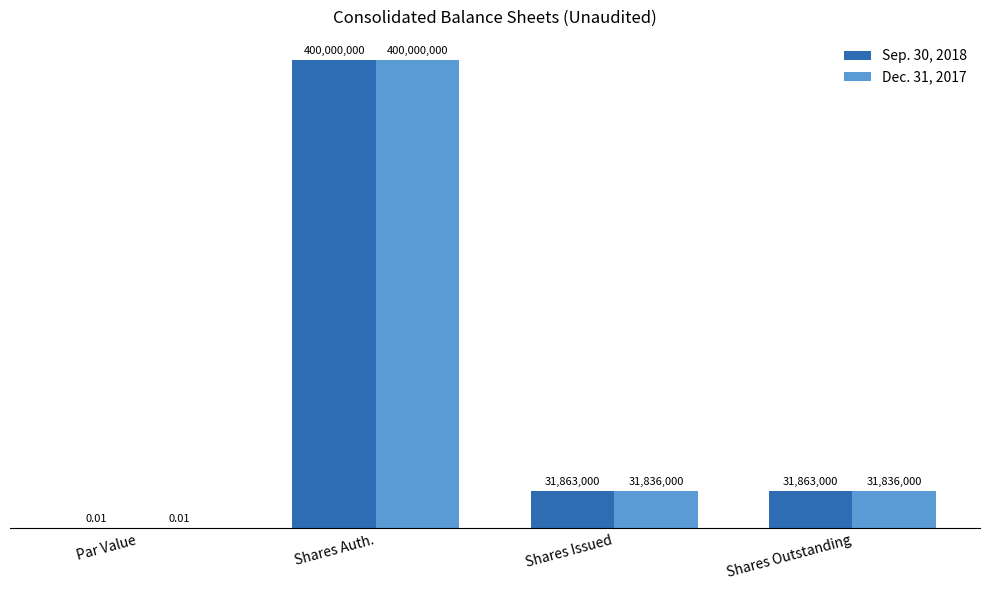

Are the bars horizontal?

No